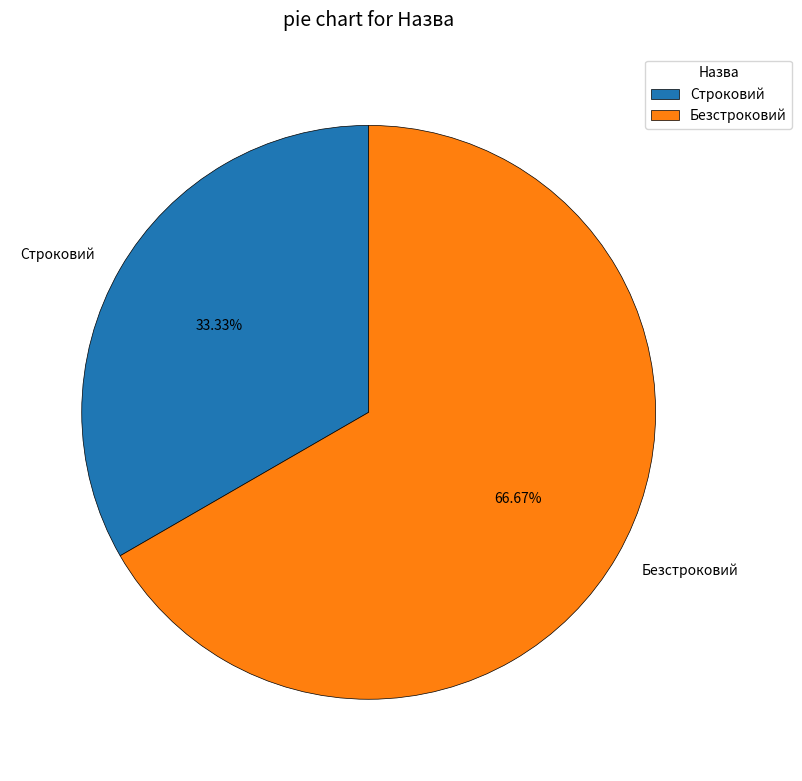

Combined, do Безстроковий and Строковий account for over 50%?

Yes